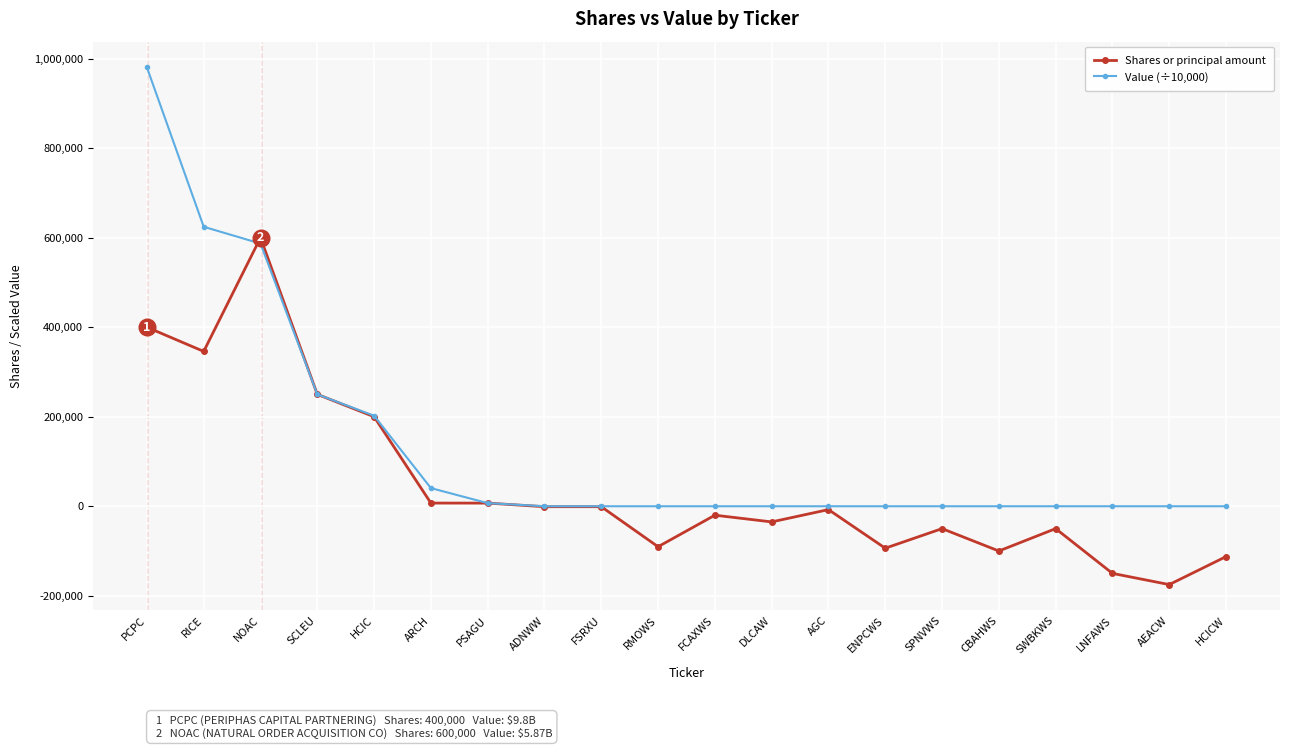

What is the highest value of the Value (÷10,000) series?

980400.0